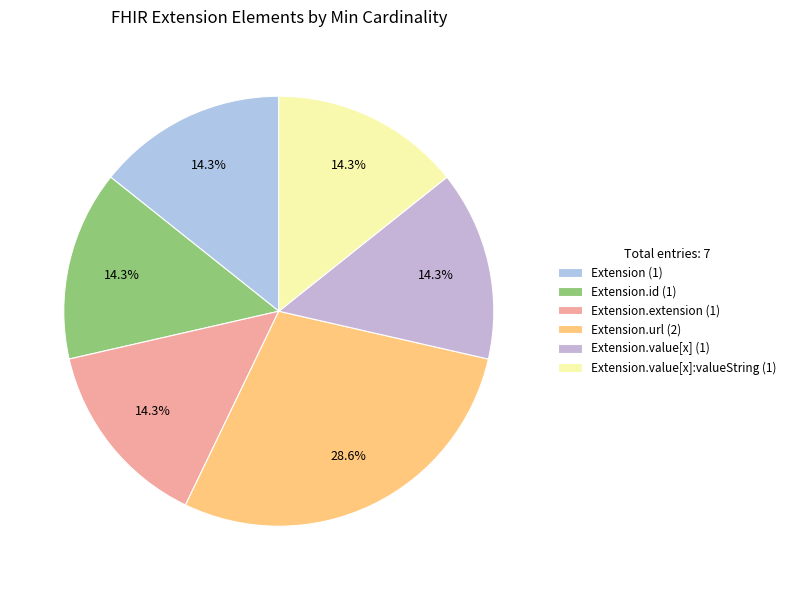

To the nearest percent, what is the average slice percentage?

17%